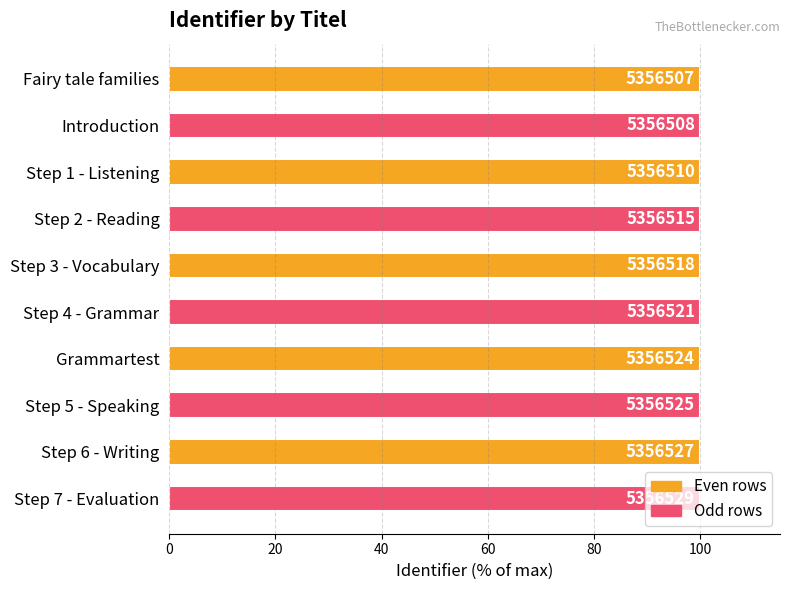

Does the chart contain any negative values?

No